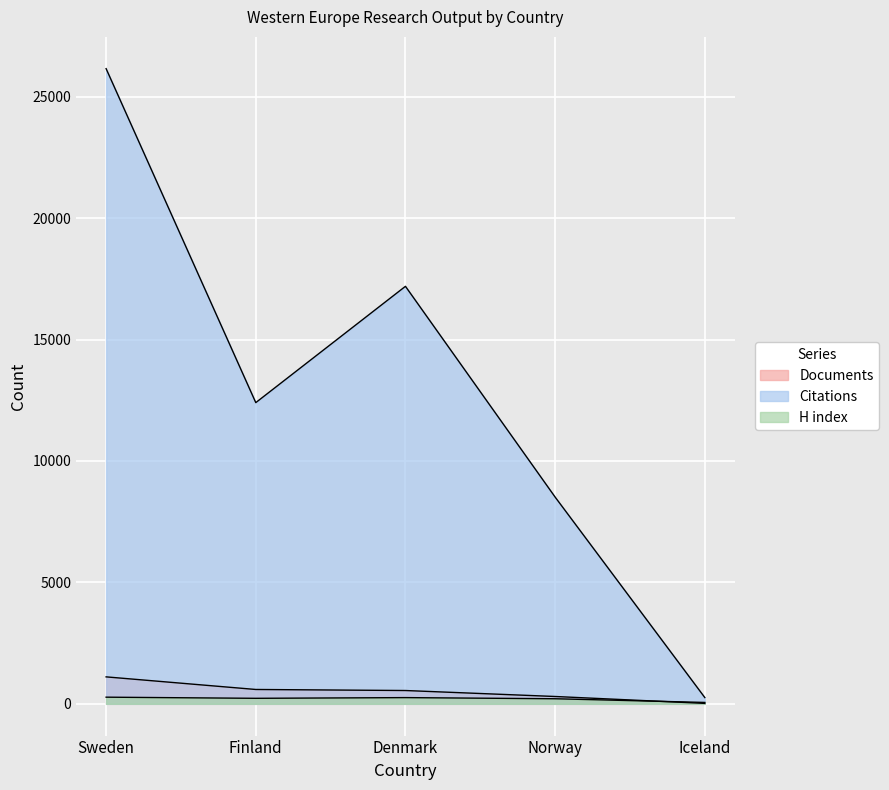

What is the value of the Documents point at the 3rd from the left?

548